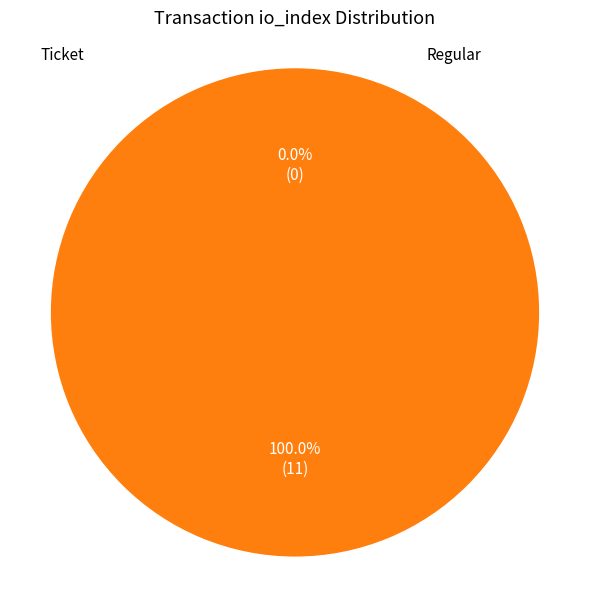

To the nearest percent, what is the difference between the io_index and value slice percentages?

100%